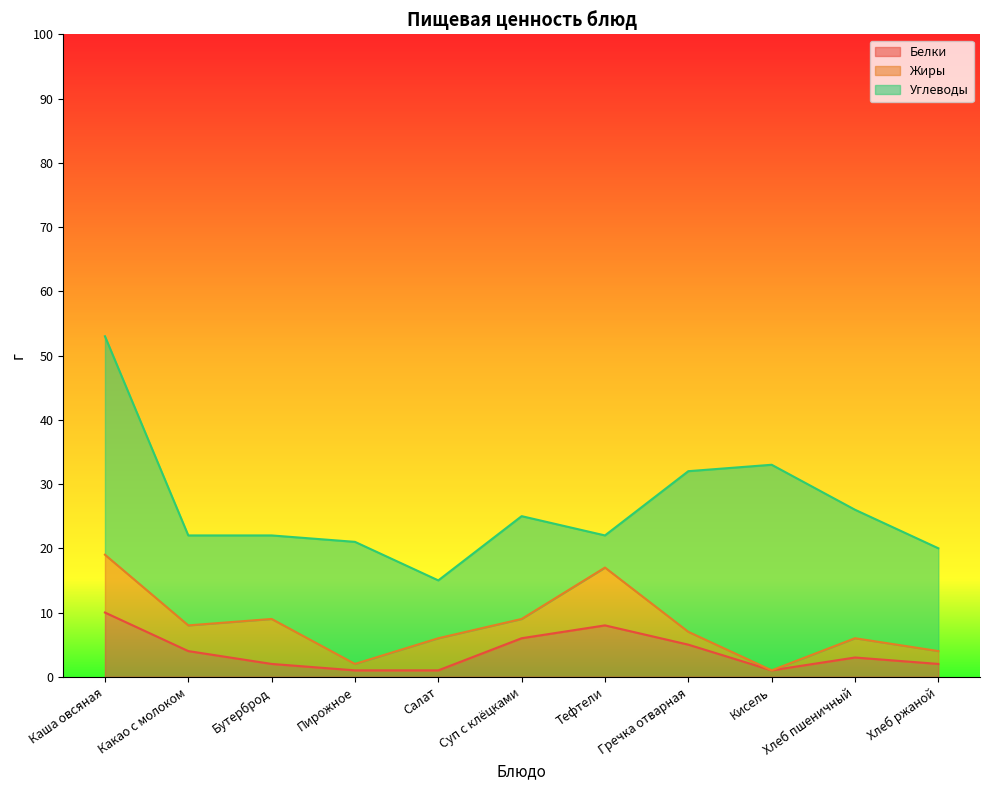

Does the chart display data point markers on the line(s)?

No